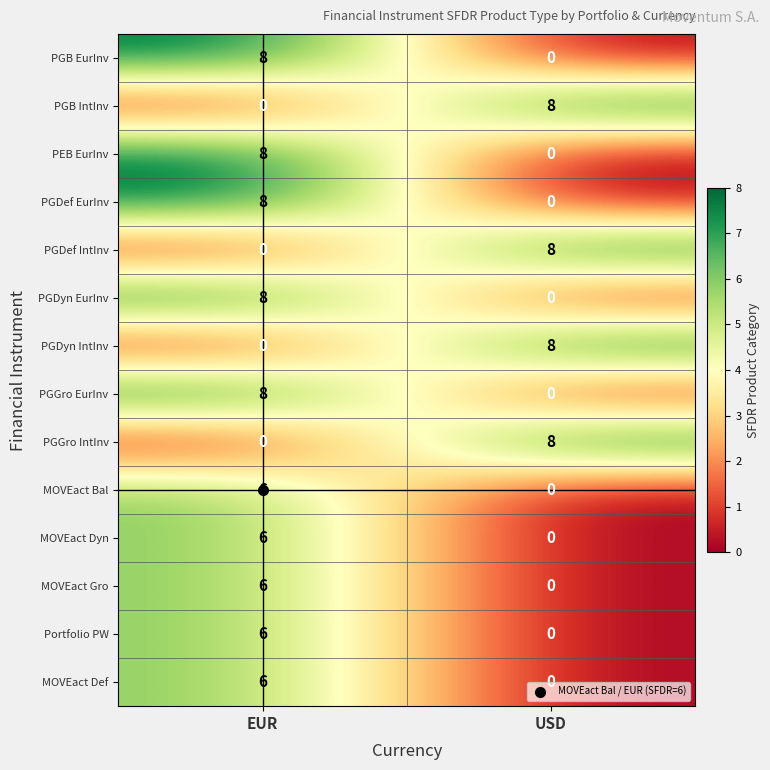

The PGGro IntInv series shows 3 at USD. True or false?

False